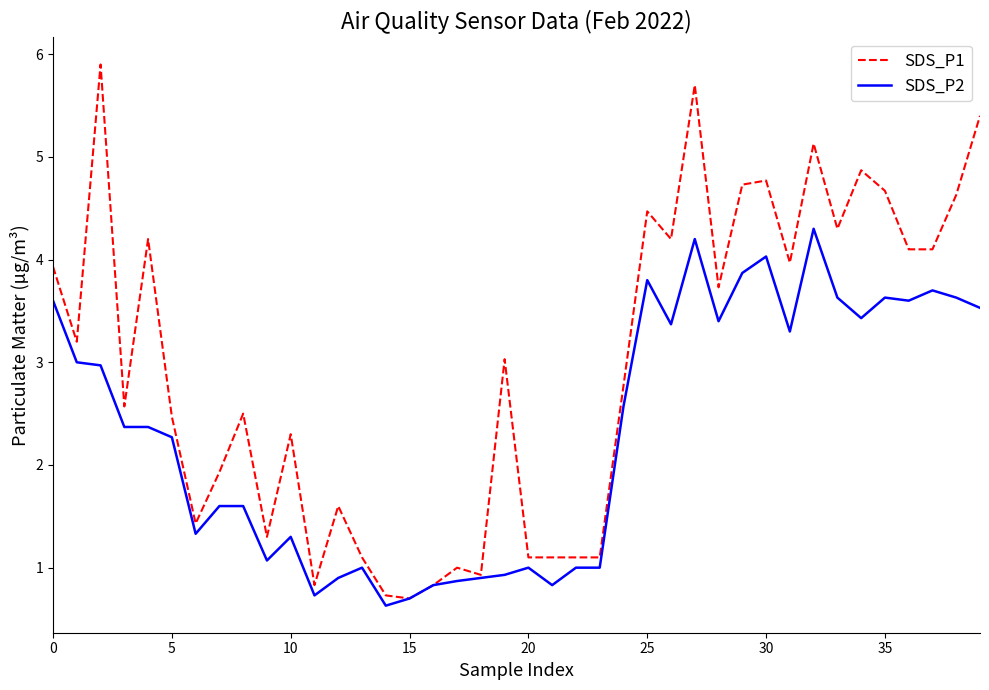

What is the smallest value displayed?

0.6